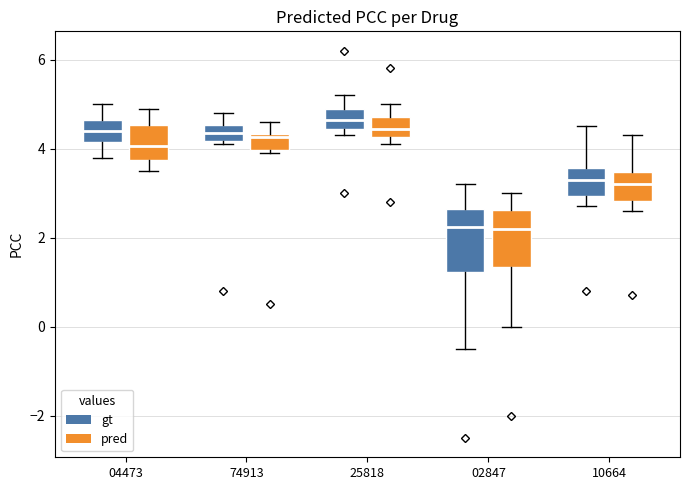

Reading left to right, transcribe this box plot: for each box, give where its median line is, the range the box spans, and where its two whiskers end, as read against the y-axis. The values are not printed on the chart, so give them approximately, as read against the axis.

04473 (gt): median 4.4, box 4.2 to 4.6, whiskers 3.8 to 5.0
04473 (pred): median 4.0, box 3.8 to 4.6, whiskers 3.6 to 5.0
74913 (gt): median 4.4, box 4.2 to 4.6, whiskers 4.2 (just below the box's lower edge) to 4.8
74913 (pred): median 4.2, box 4.0 to 4.4, whiskers 4.0 (just below the box's lower edge) to 4.6
25818 (gt): median 4.6, box 4.4 to 5.0, whiskers 4.4 (just below the box's lower edge) to 5.2
25818 (pred): median 4.4, box 4.2 to 4.8, whiskers 4.2 (just below the box's lower edge) to 5.0
02847 (gt): median 2.2, box 1.2 to 2.6, whiskers -0.4 to 3.2
02847 (pred): median 2.2, box 1.4 to 2.6, whiskers 0.0 to 3.0
10664 (gt): median 3.4, box 3.0 to 3.6, whiskers 2.8 to 4.6
10664 (pred): median 3.2, box 2.8 to 3.4, whiskers 2.6 to 4.4